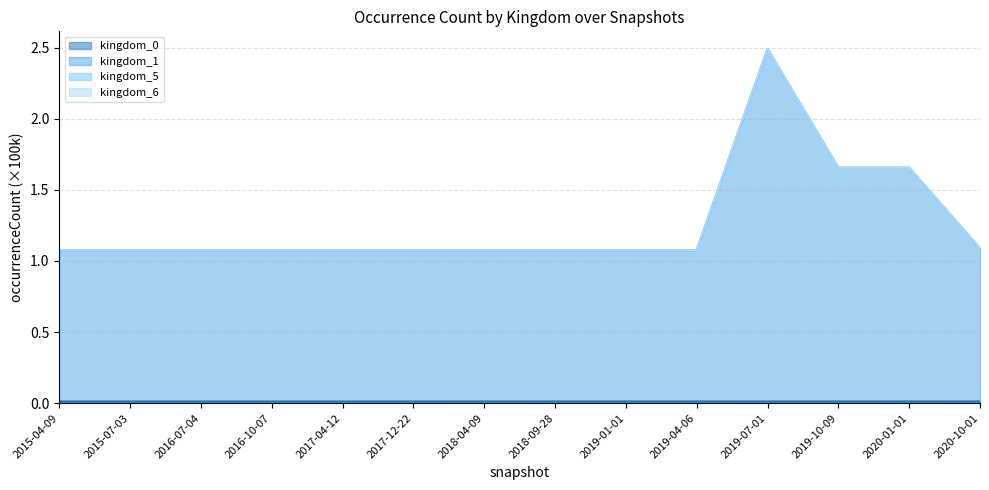

Reading right to left, transcribe all the data shown in this chart.

kingdom_0: 0.0	0.0	0.0	0.0	0.0	0.0	0.0	0.0	0.0	0.0	0.0	0.0	0.0	0.0
kingdom_1: 1.1	1.7	1.7	2.5	1.1	1.1	1.1	1.1	1.1	1.1	1.1	1.1	1.1	1.1